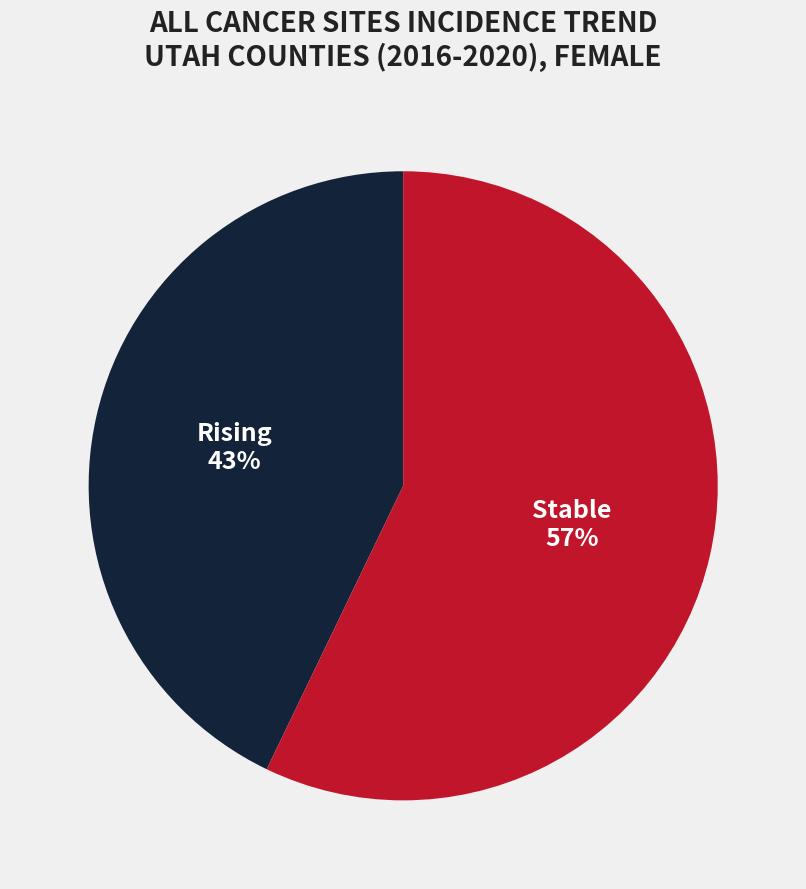

To the nearest percent, what is the average slice percentage?

50%